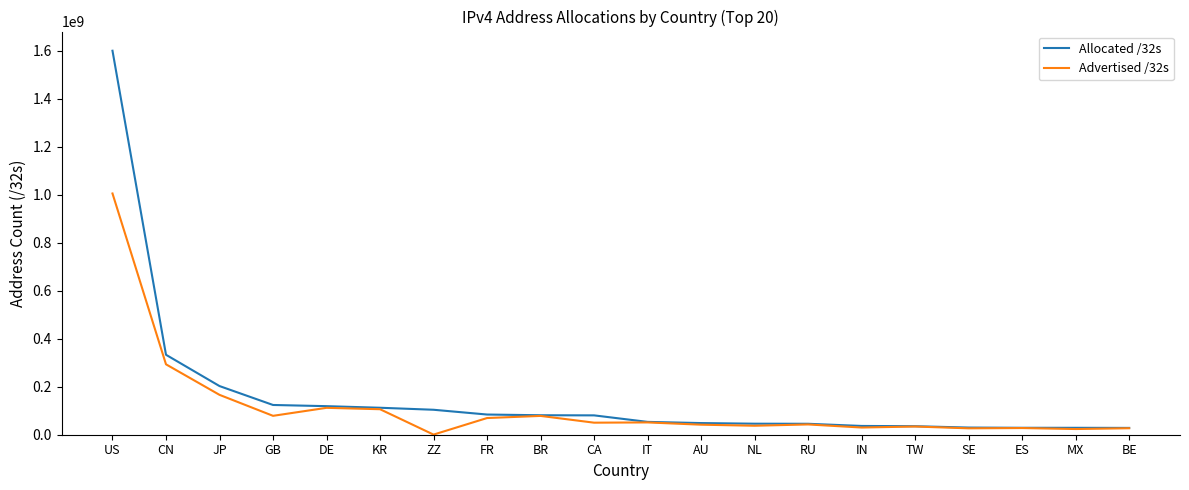

What is the spread (max minus min) of values at NL?

8491200